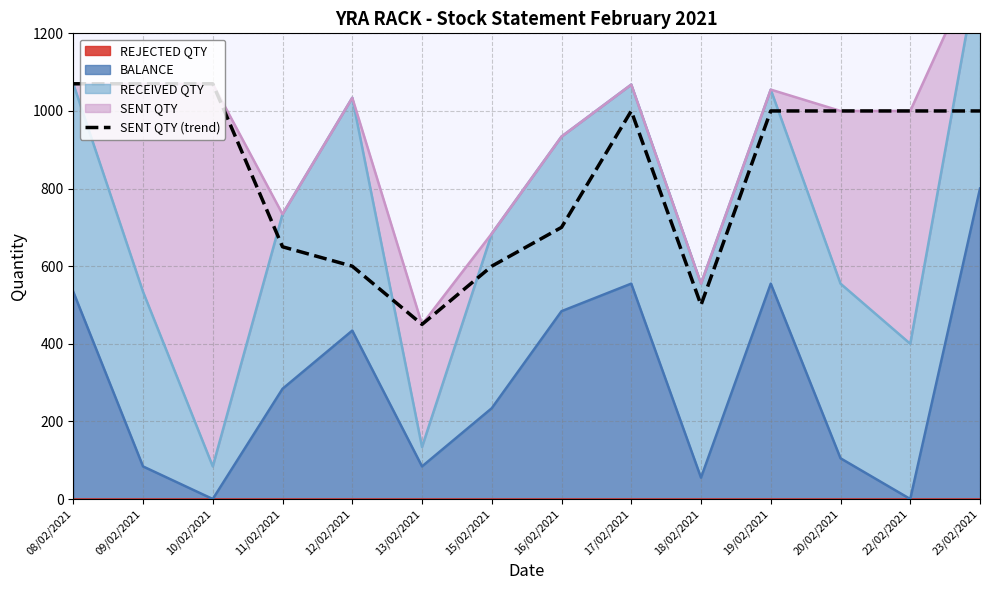

The chart shows a value of 574 at 19/02/2021. True or false?

False